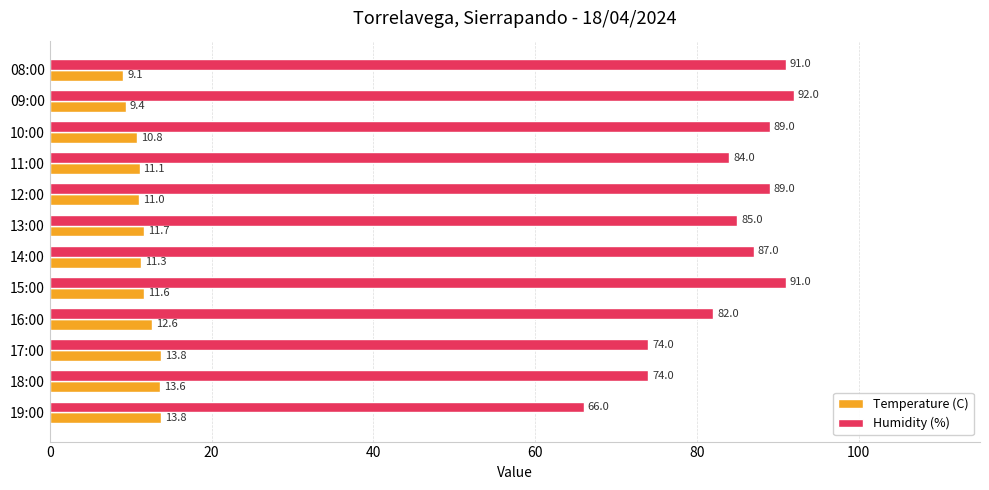

At which category does the chart reach its peak across all series?

09:00